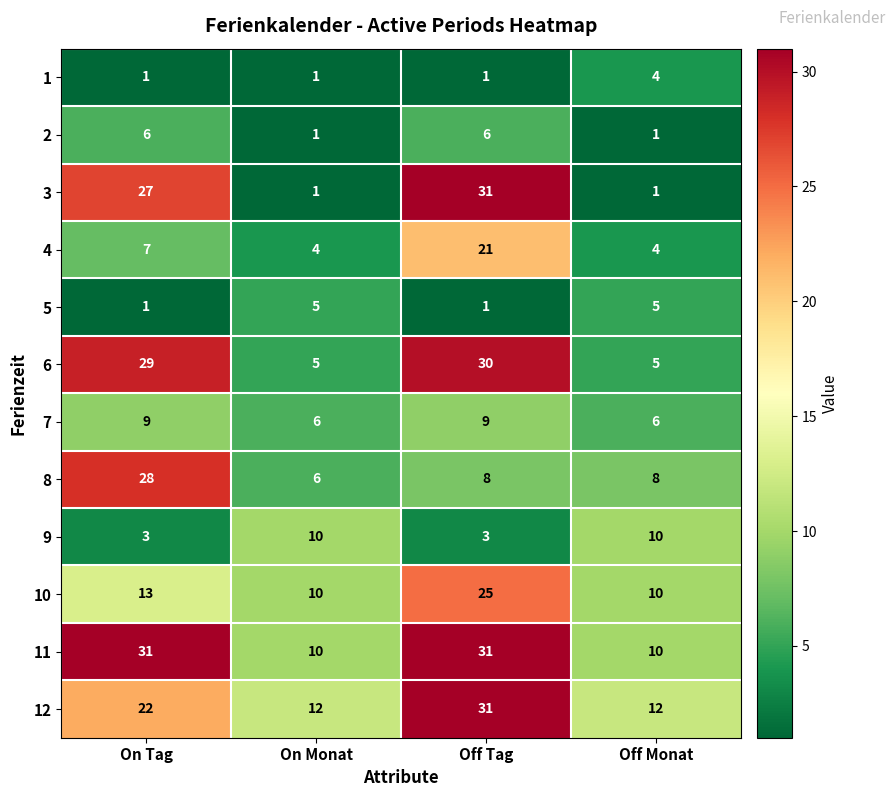

What is the difference between the second highest and minimum values in the 11 series?

21